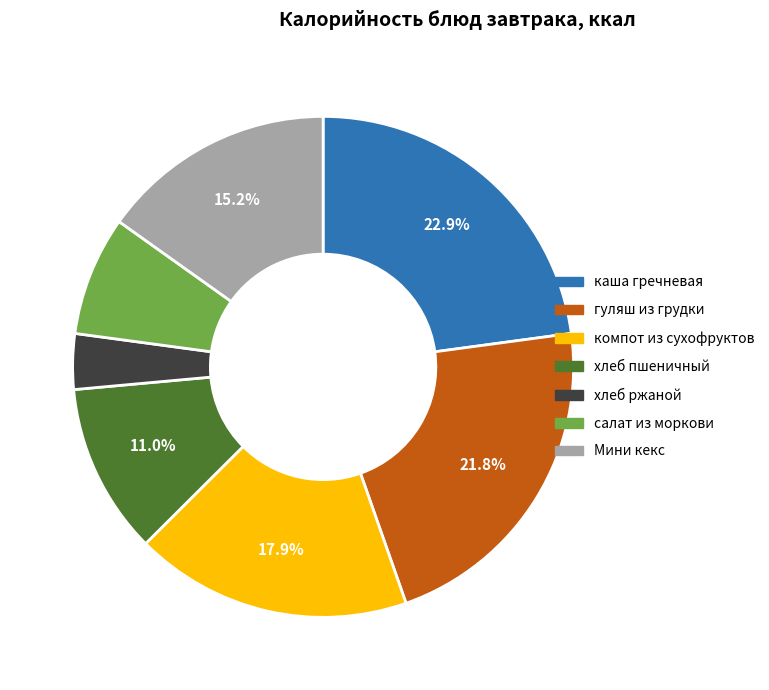

Is there a majority slice in this chart?

No